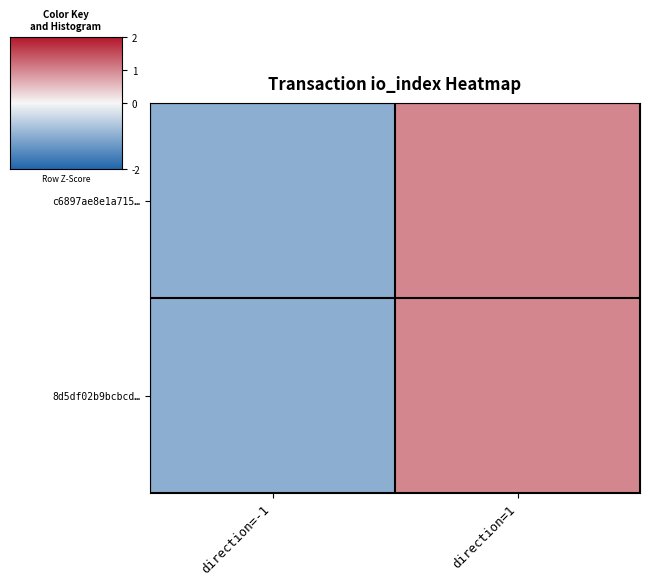

At how many categories does at least one series exceed 0?

1